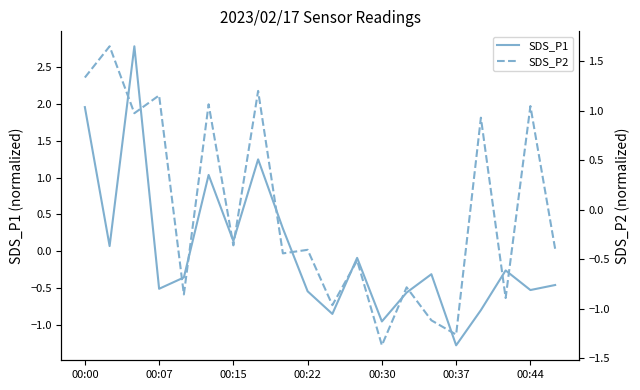

True or false: SDS_P2 has more than 2 points higher than both neighbors.

True